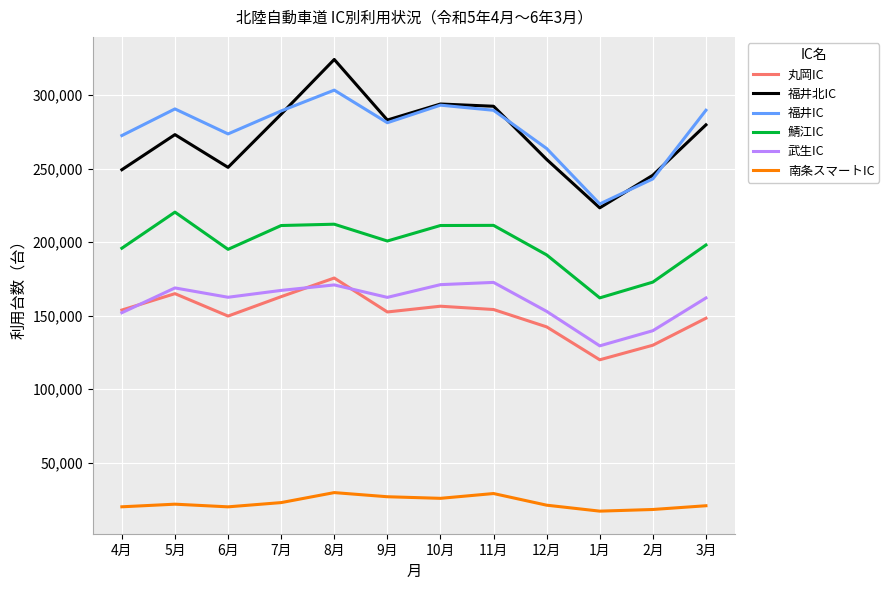

Is the value of 南条スマートIC at 8月 greater than the value of 福井IC at 7月?

No